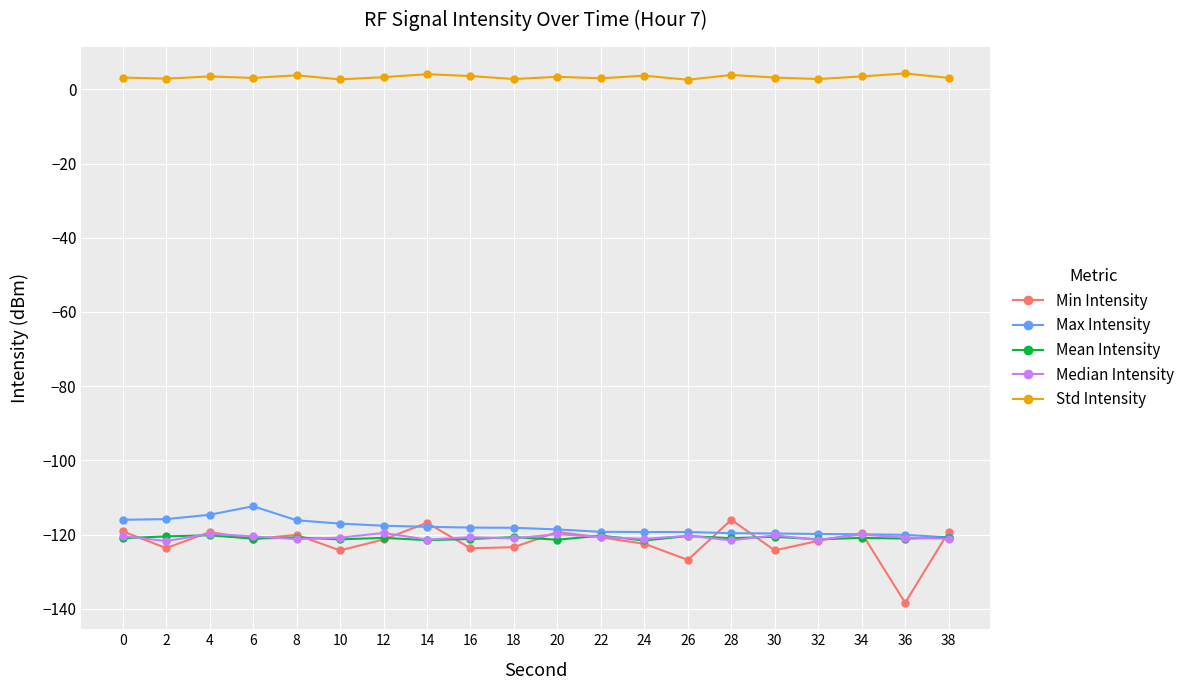

Which series has the widest spread of values?

Min Intensity